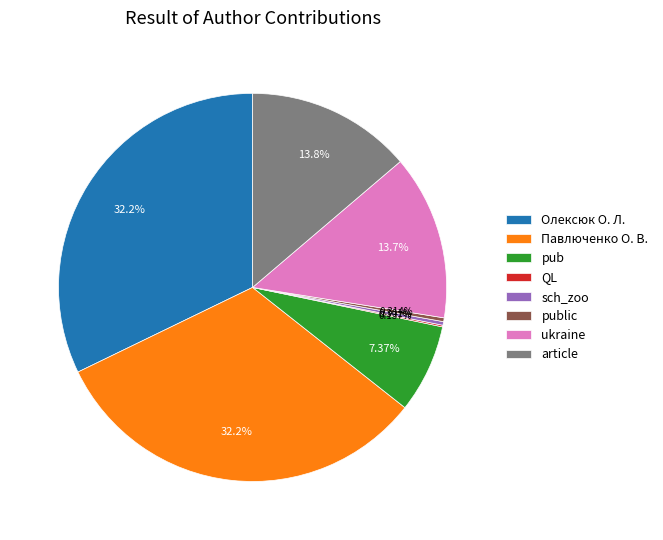

Do article and ukraine together represent more than half of the pie?

No